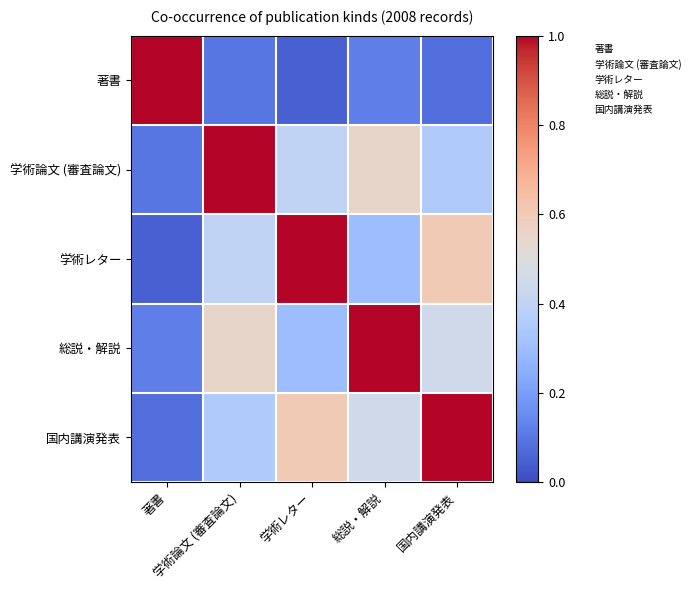

Which has a higher value, 総説・解説 or 学術論文 (審査論文)?

総説・解説